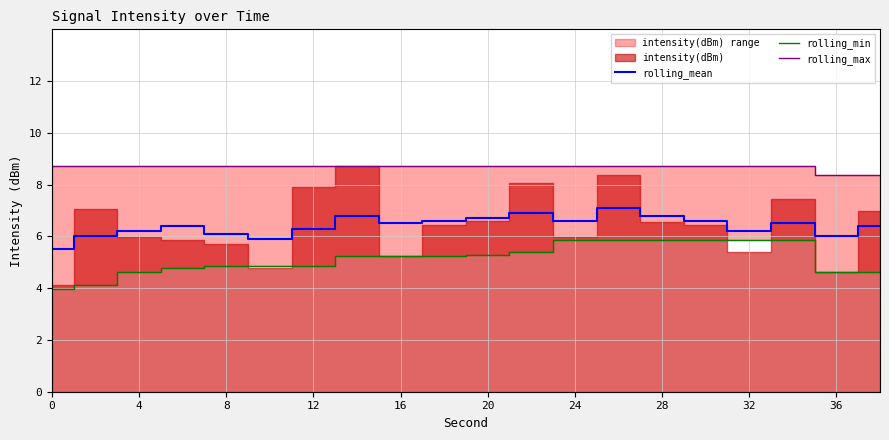

True or false: rolling_min has a value of 5.3 at 16.

True